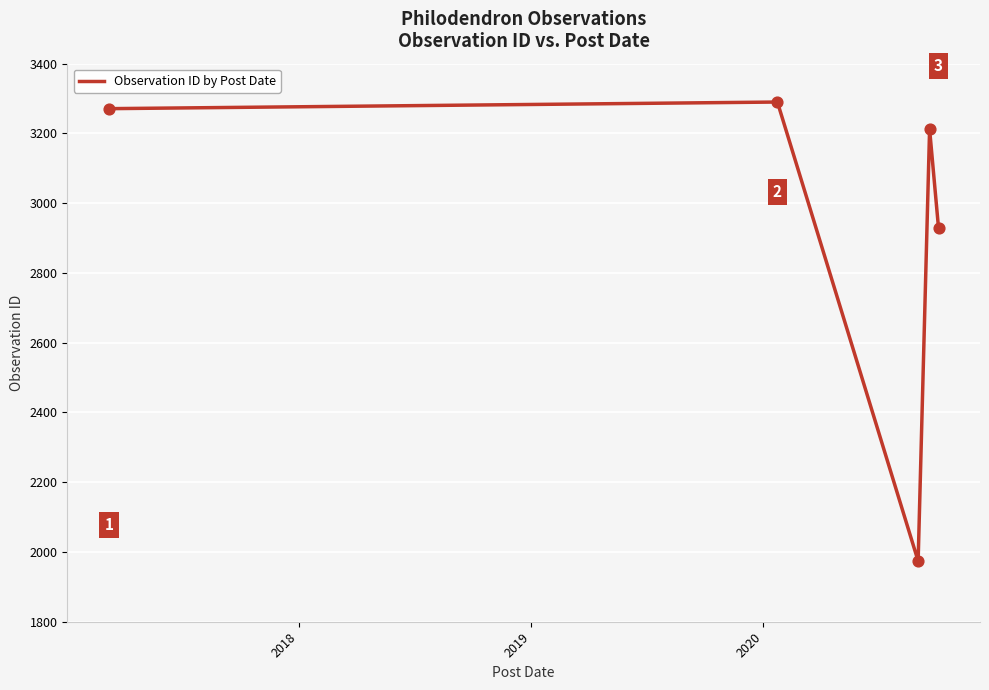

True or false: there are more than 0 points higher than both neighbors.

True